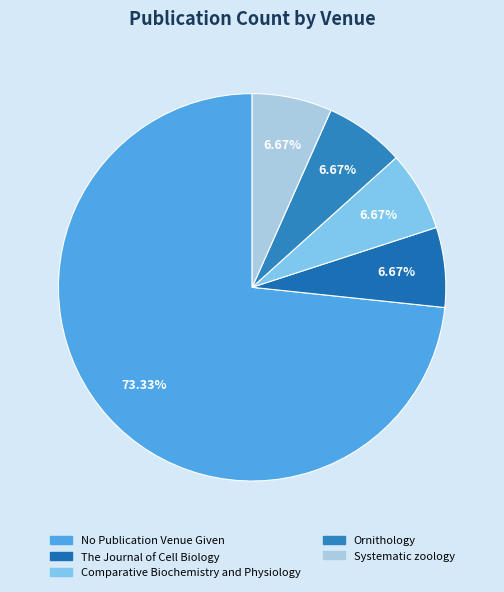

Which slice represents more than half of the pie?

No Publication Venue Given